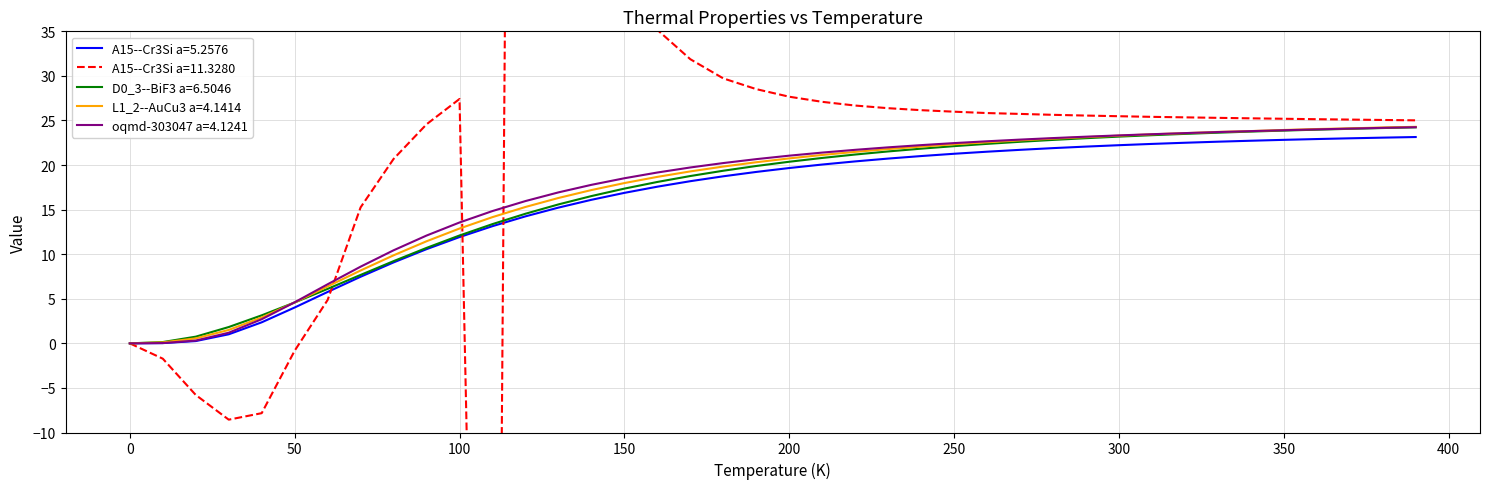

What are all the series names shown in the legend?

A15--Cr3Si a=5.2576, A15--Cr3Si a=11.3280, D0_3--BiF3 a=6.5046, L1_2--AuCu3 a=4.1414, oqmd-303047 a=4.1241